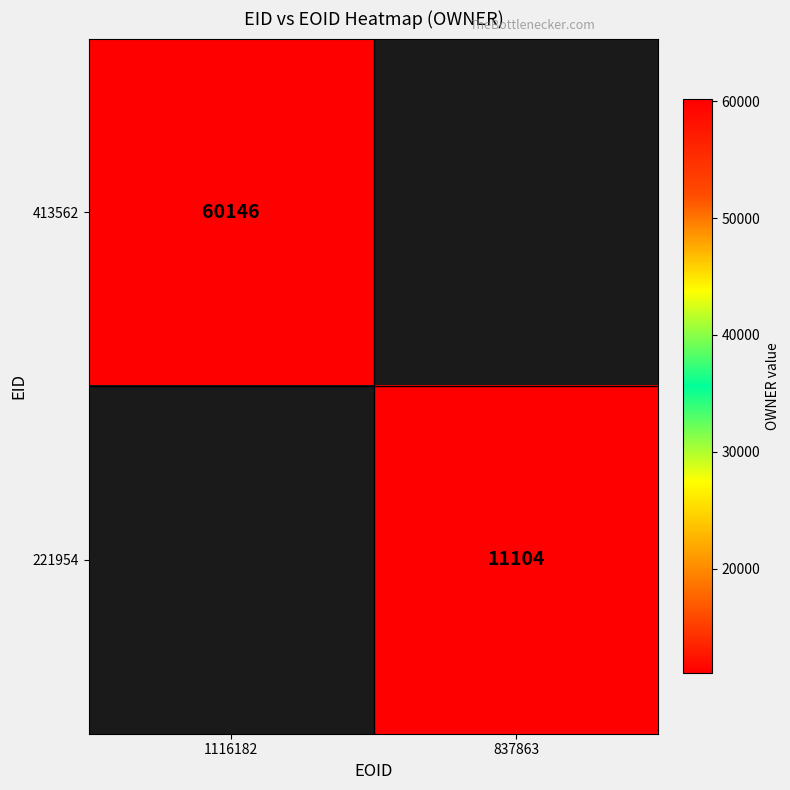

At how many categories does at least one series exceed 54678?

1